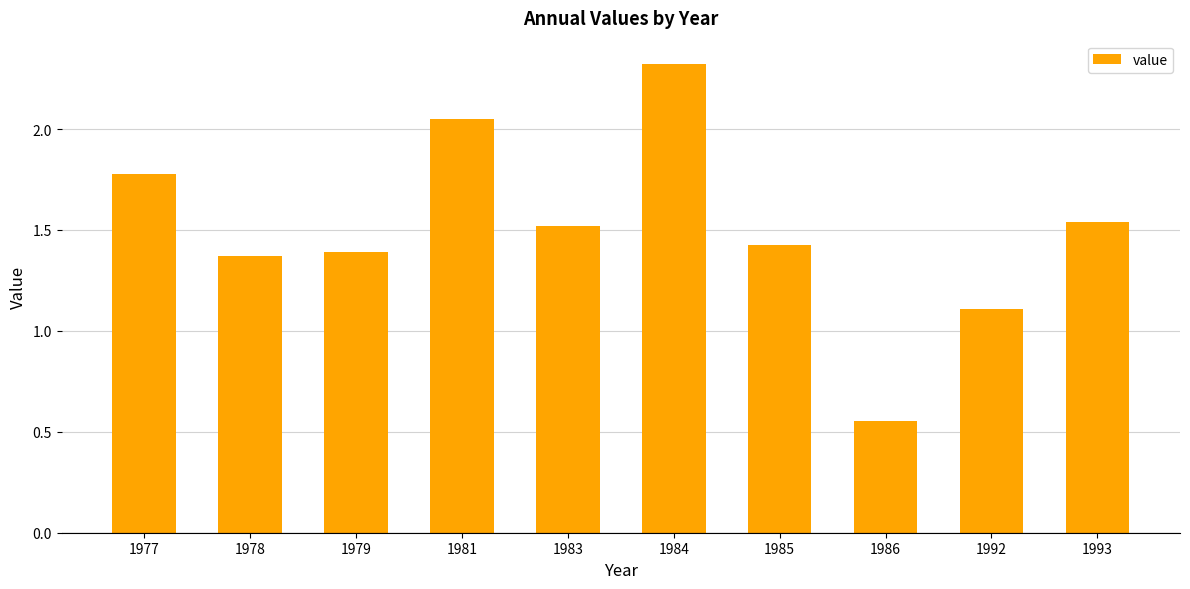

Between 1979 and 1992, which is larger?

1979